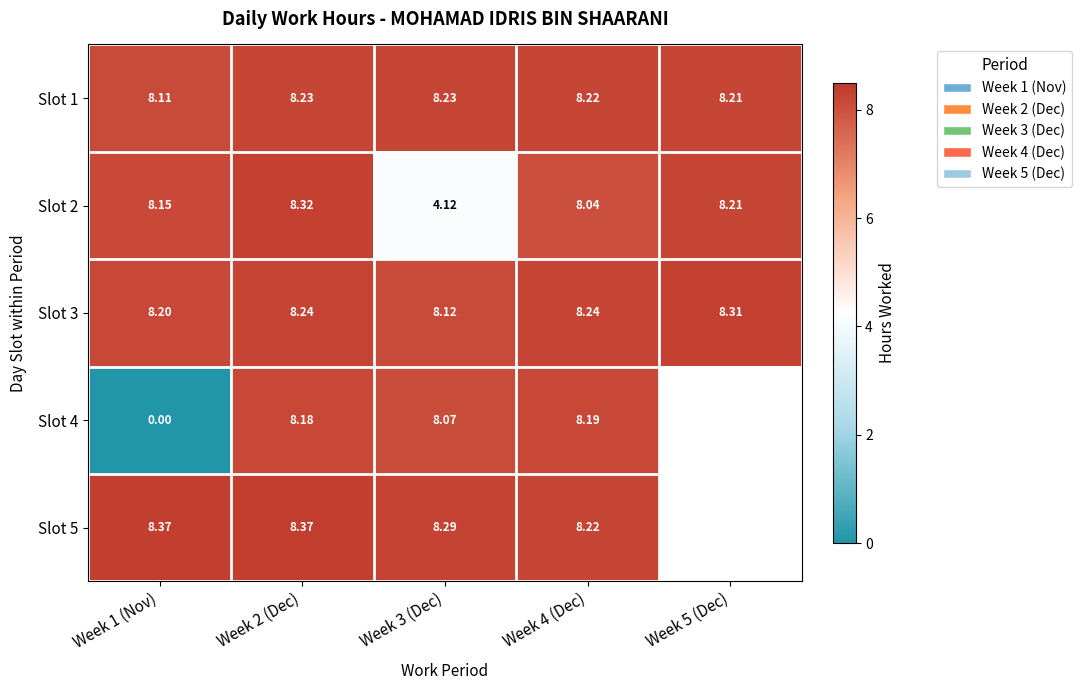

Is the value of Slot 1 at Week 4 (Dec) greater than the value of Slot 3 at Week 1 (Nov)?

Yes